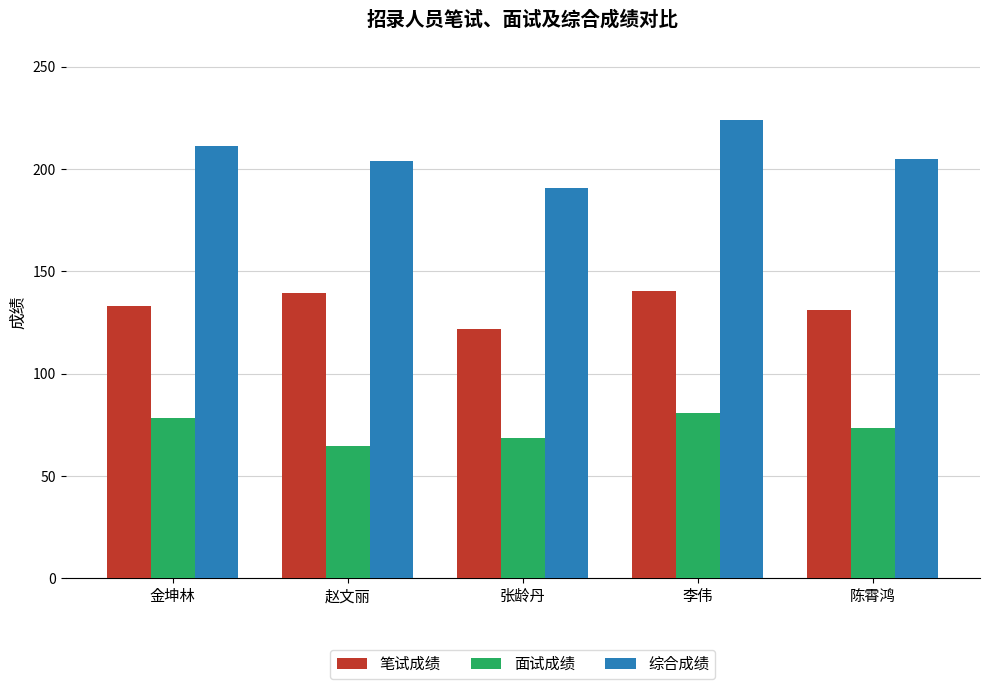

What is the difference between the 面试成绩 values at 张龄丹 and 陈霄鸿?

4.8